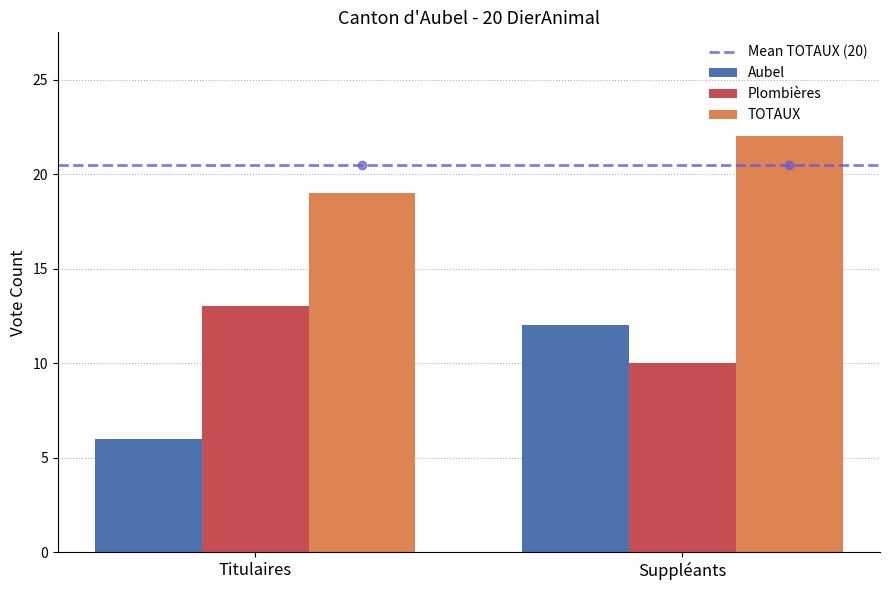

Which series has the widest spread of values?

Aubel